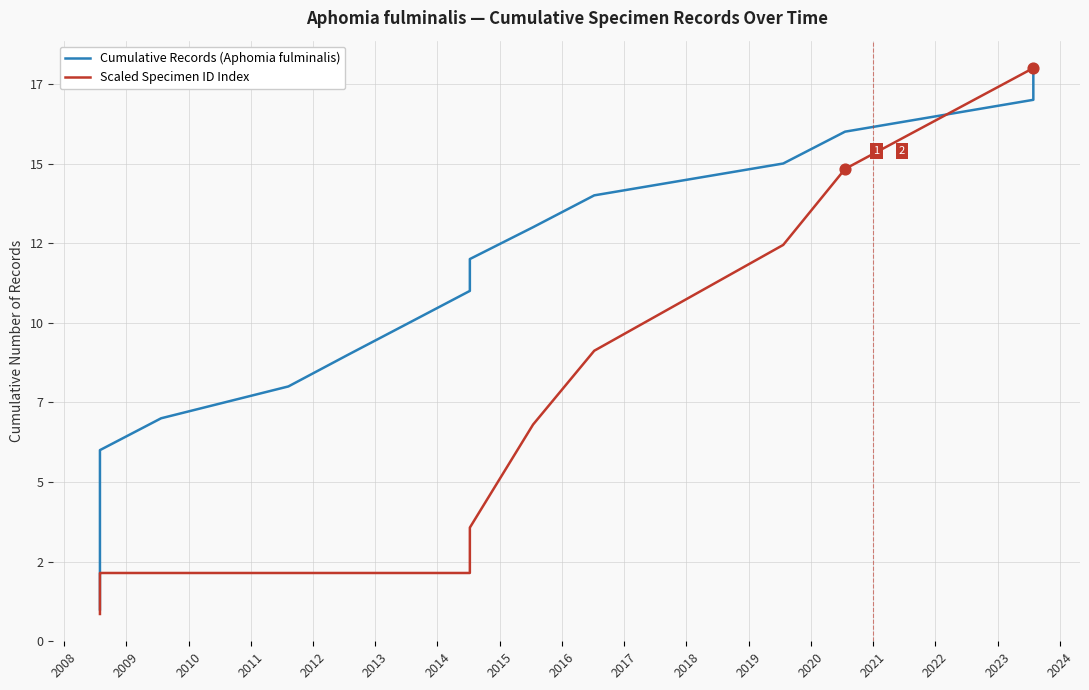

Which series contains the highest Y value?

Cumulative Records (Aphomia fulminalis)